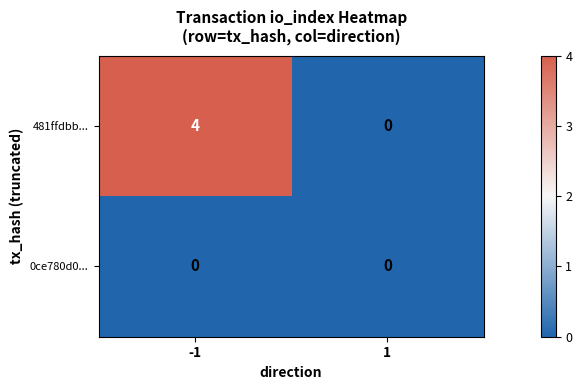

Reading left to right, transcribe all the data shown in this chart.

481ffdbb...: -1=4	1=0
0ce780d0...: -1=0	1=0